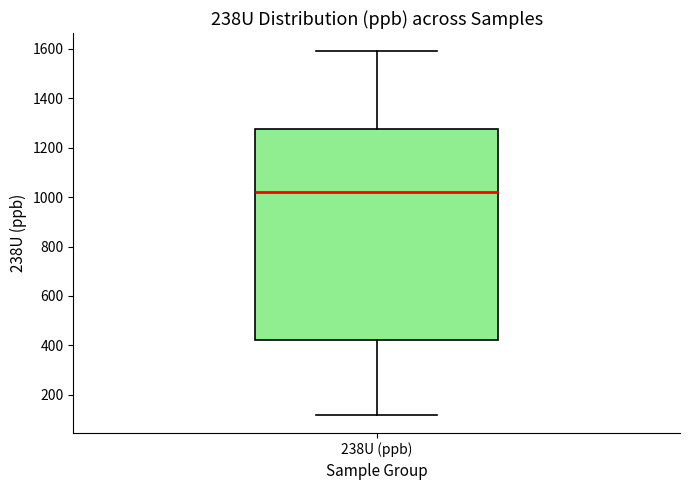

Where is the upper edge of the box for 238U (ppb) on the y-axis? The values are not printed on the chart, so give them approximately, as read against the axis.

1280